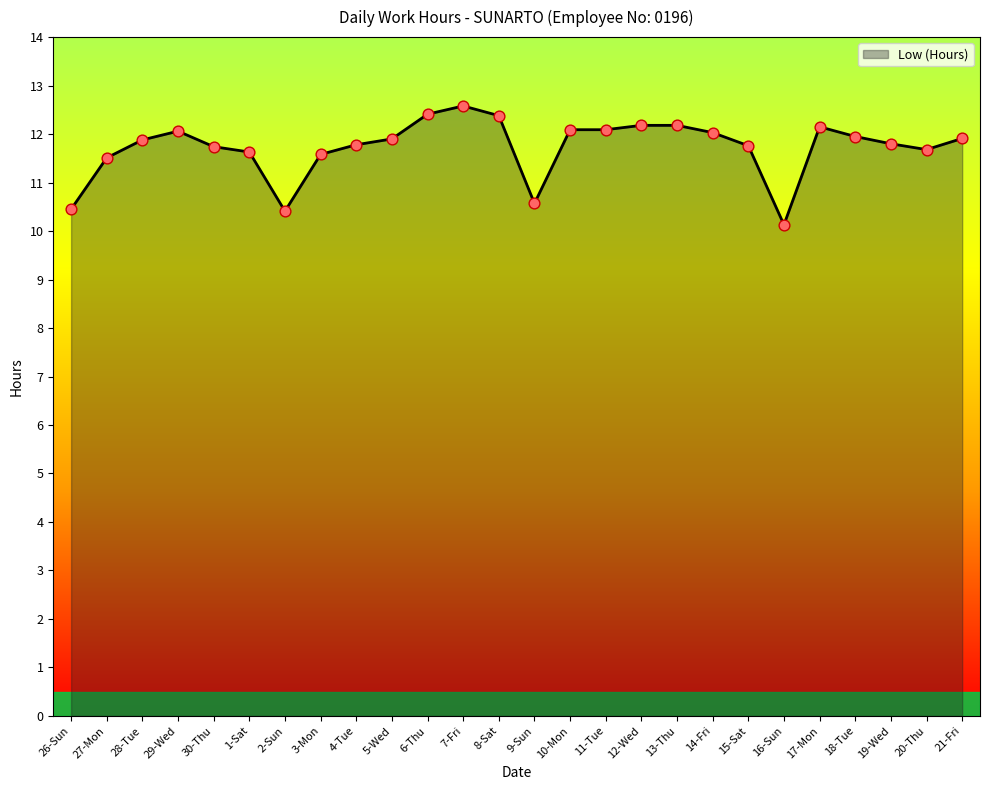

What is the ratio of the value at 10-Mon to the value at 4-Tue?

1.0